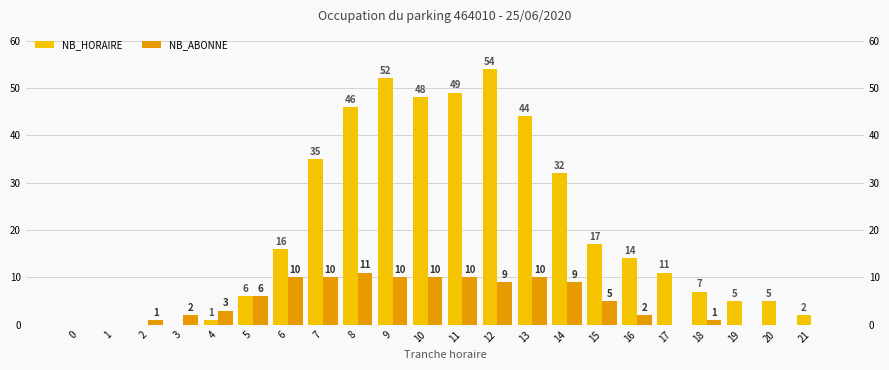

At which label does NB_HORAIRE first exceed 14?

6